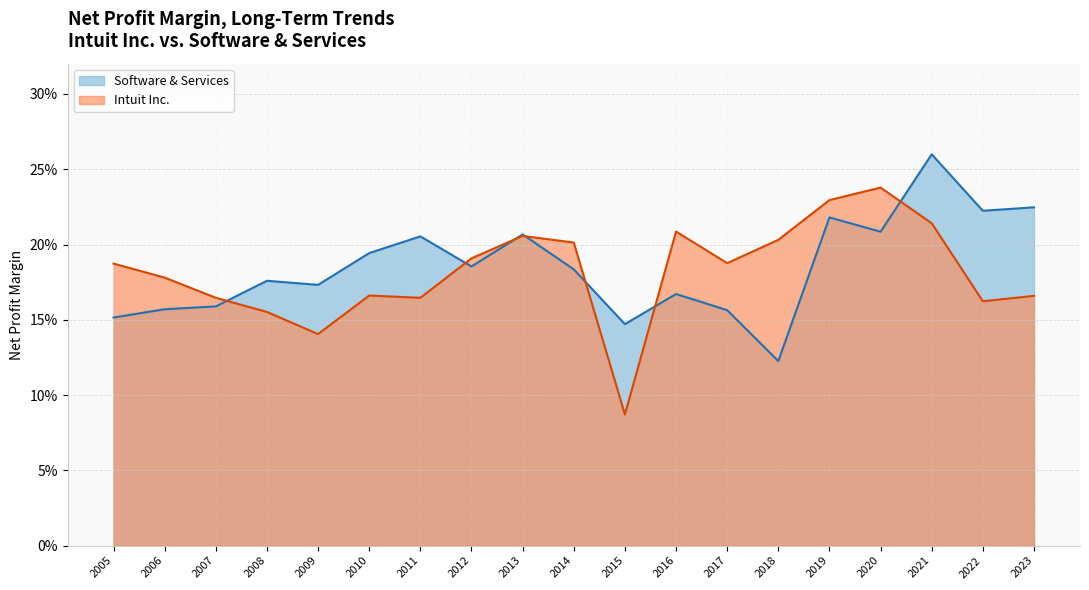

What is the total value across all series at 2006?

0.3